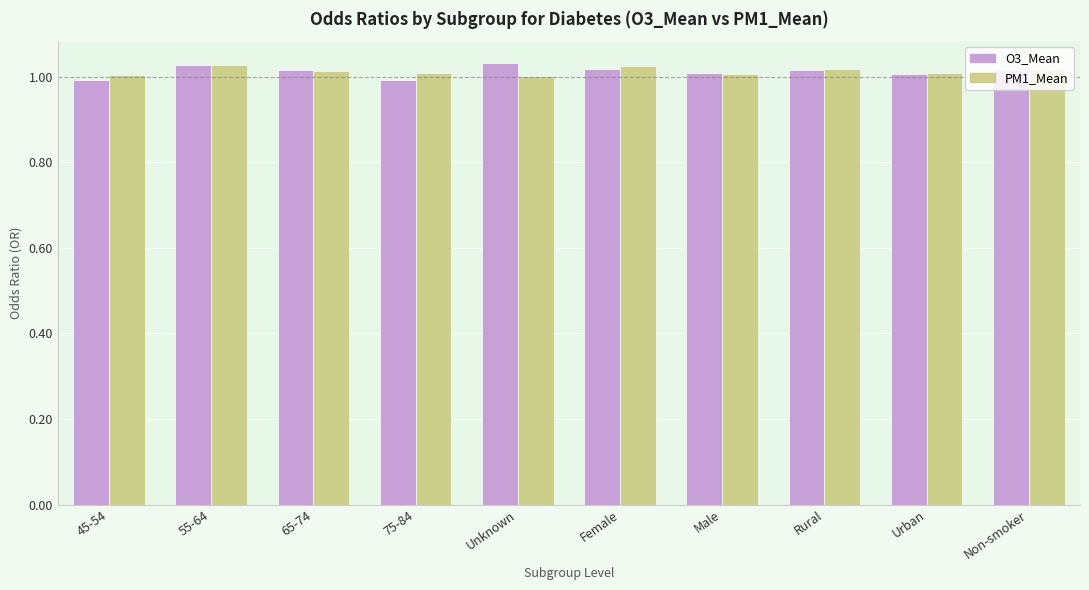

At how many categories does at least one series exceed 0?

10